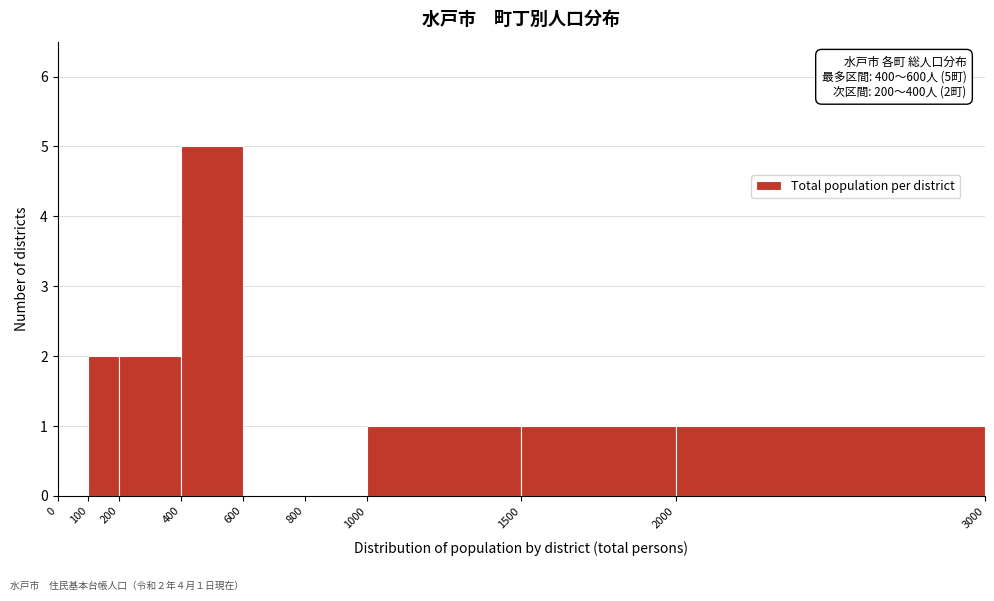

Over which range of the x-axis is the bar tallest?

400 to 600